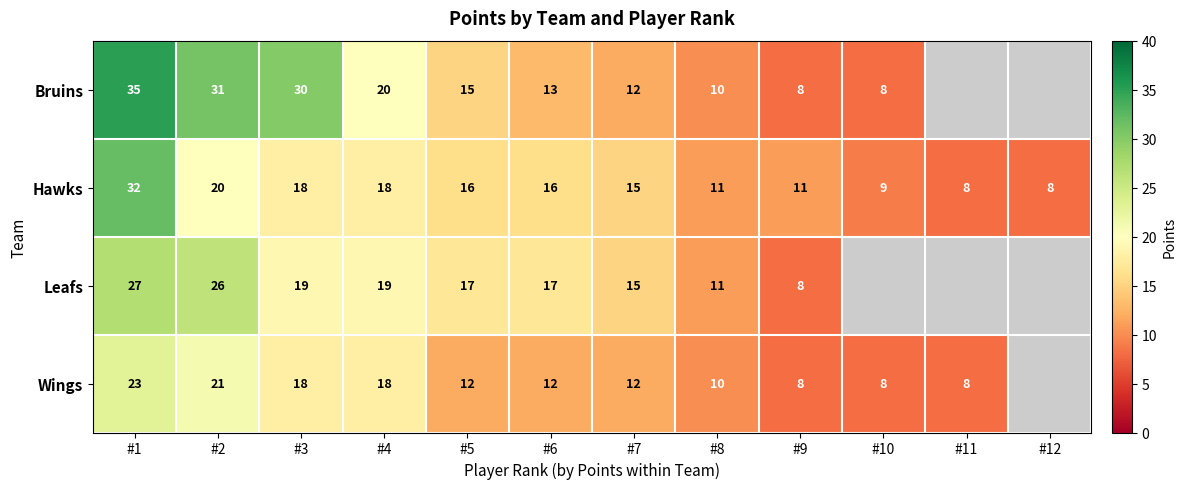

What is the total value across all series at #8?

42